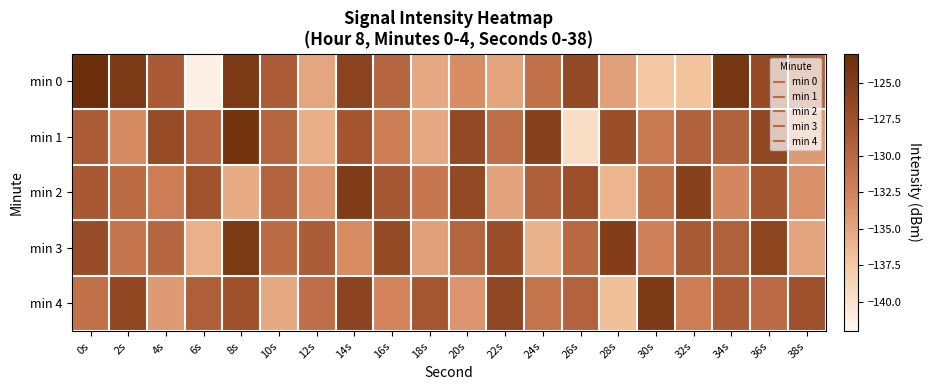

Count the number of data series in this chart.

5